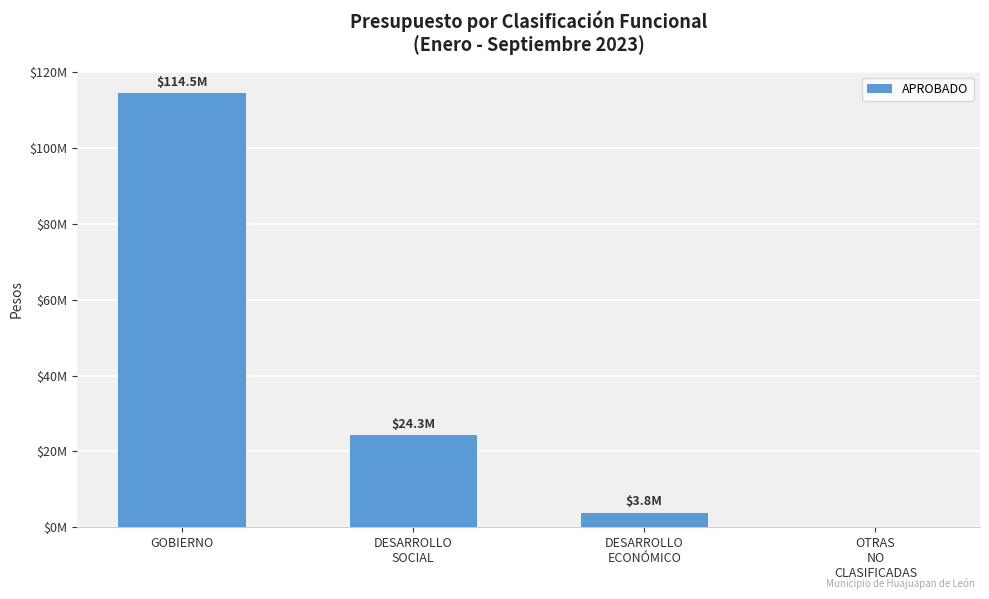

Reading right to left, extract all data points from this chart.

OTRAS
NO
CLASIFICADAS=0.0	DESARROLLO
ECONÓMICO=3834000.0	DESARROLLO
SOCIAL=24280154.0	GOBIERNO=114479262.5